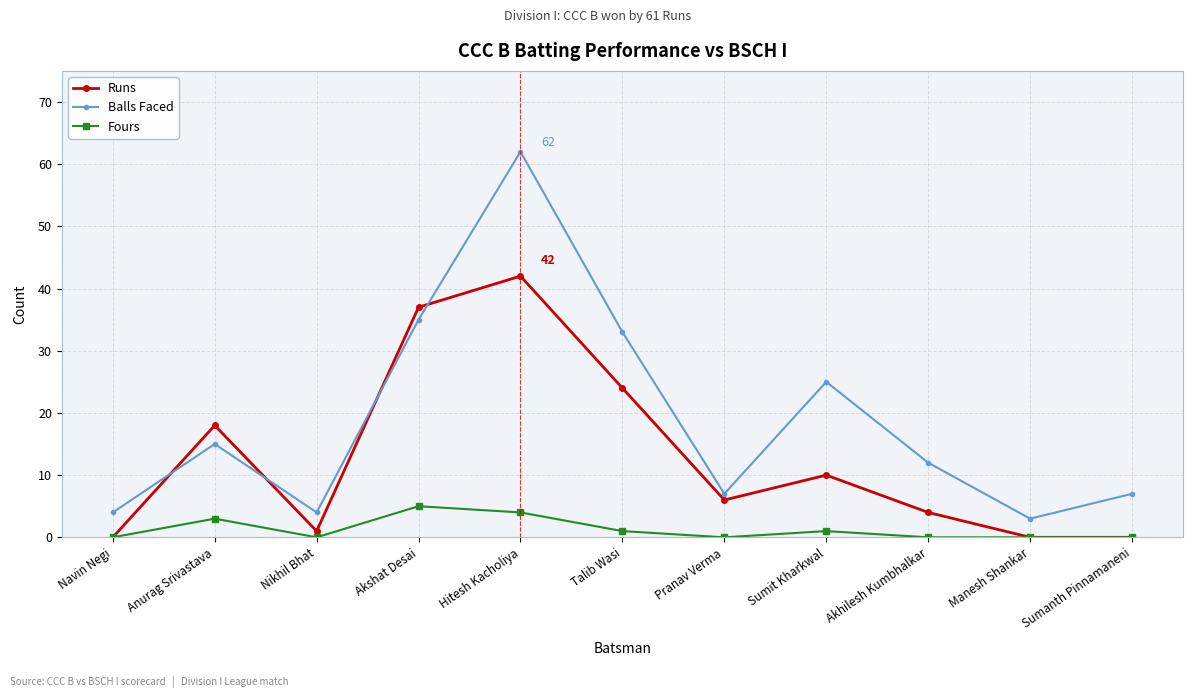

True or false: Runs and Balls Faced cross at least once.

True